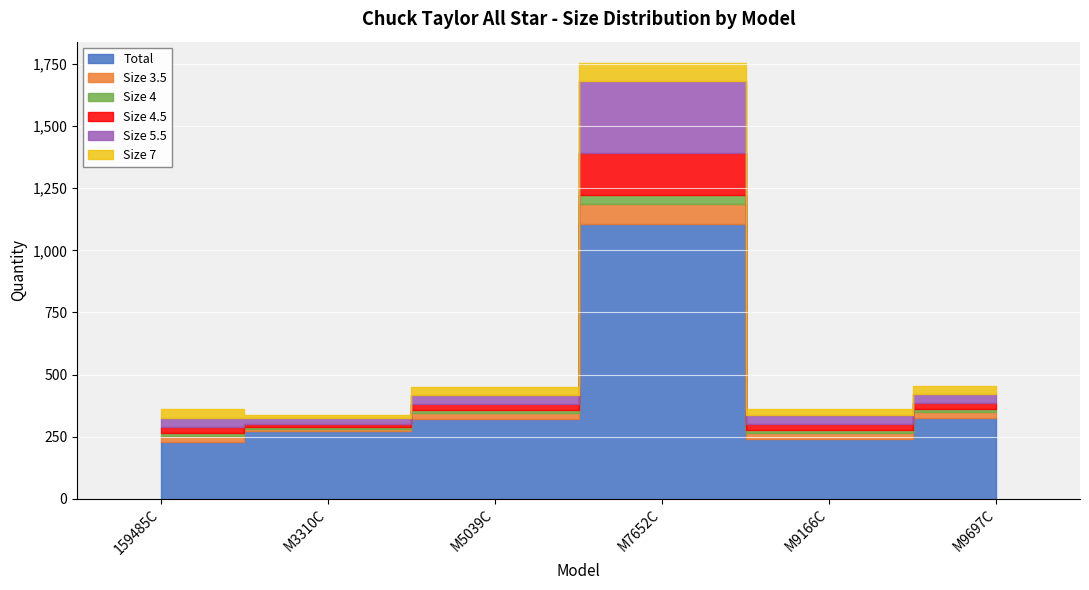

What is the label of the 3rd point from the right?

M7652C